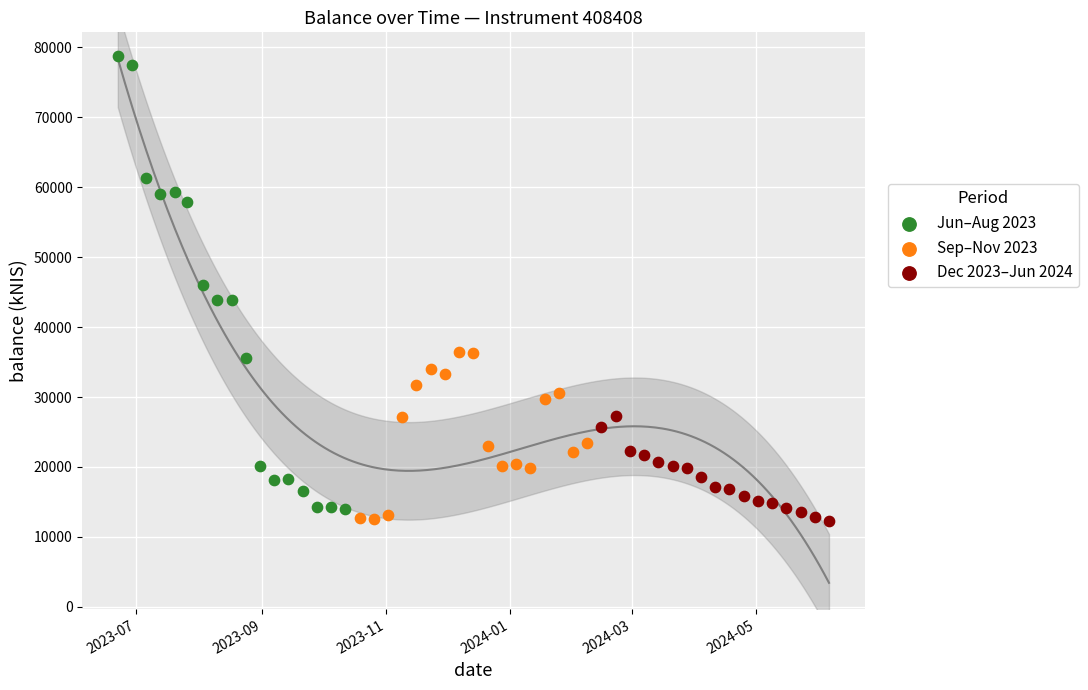

Which series contains the highest Y value?

Jun–Aug 2023